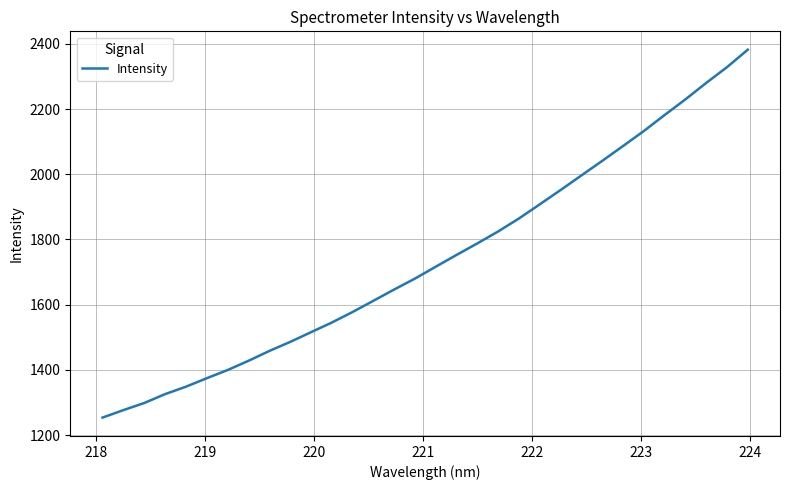

What is the maximum value shown in the chart?

2382.1